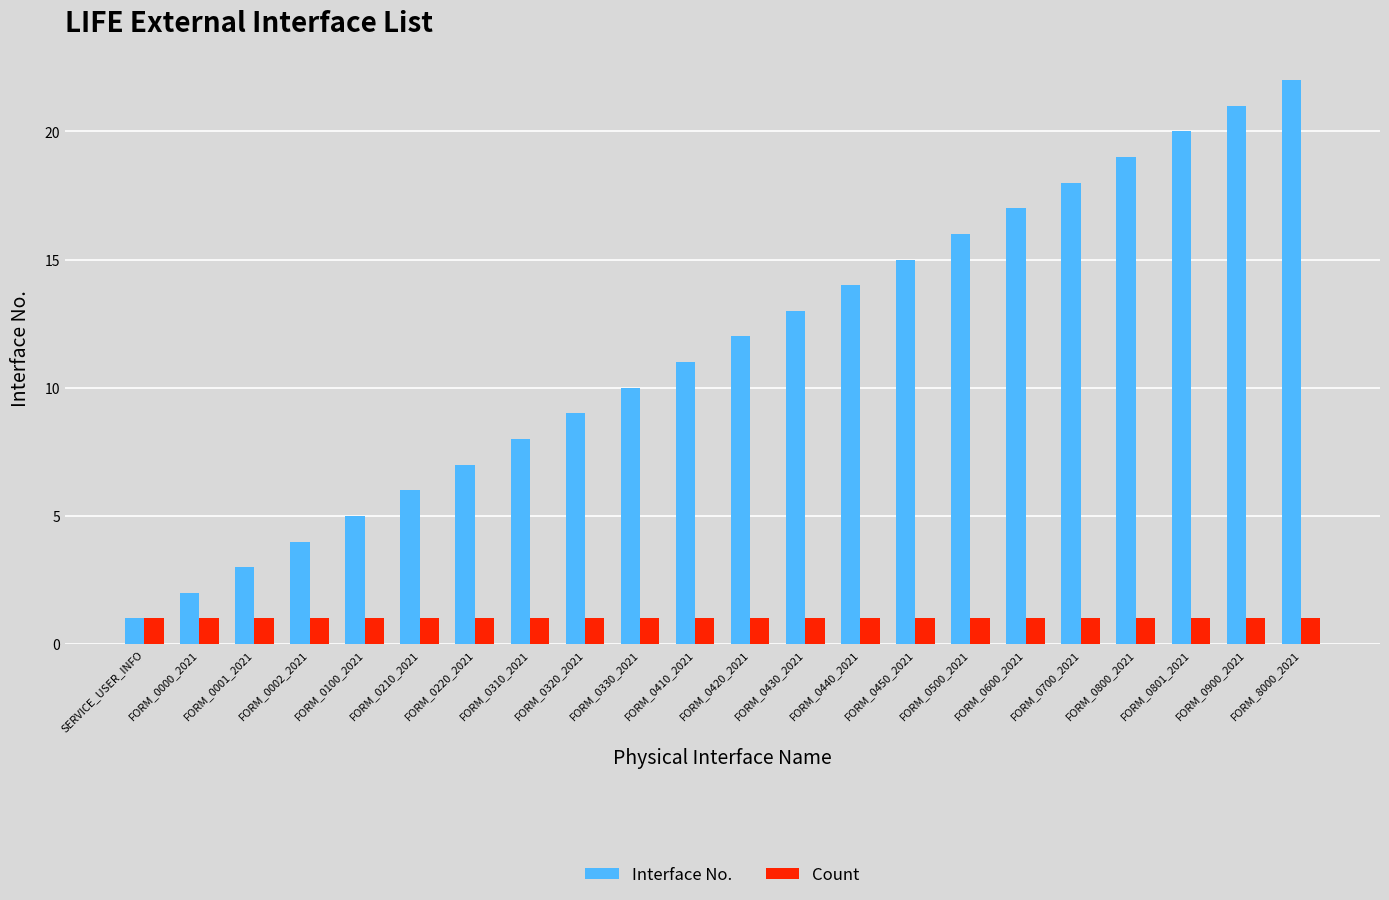

The value of Interface No. at FORM_0801_2021 is 20. True or false?

True